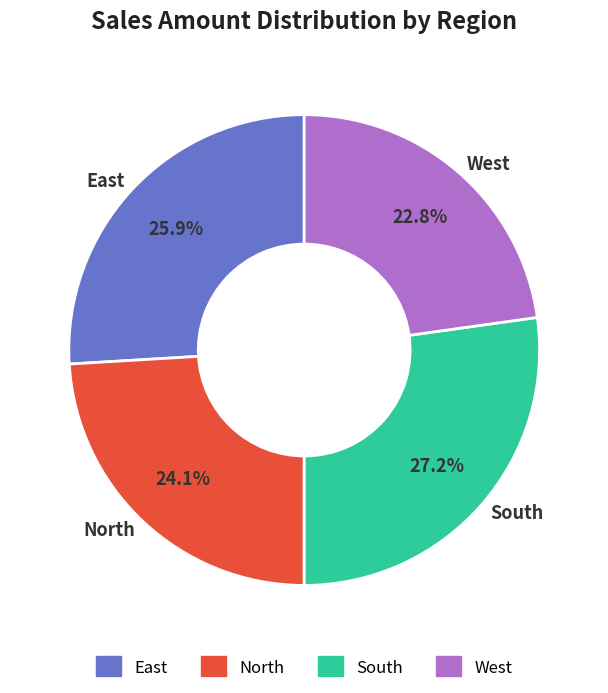

What is the smallest slice in the pie chart?

West